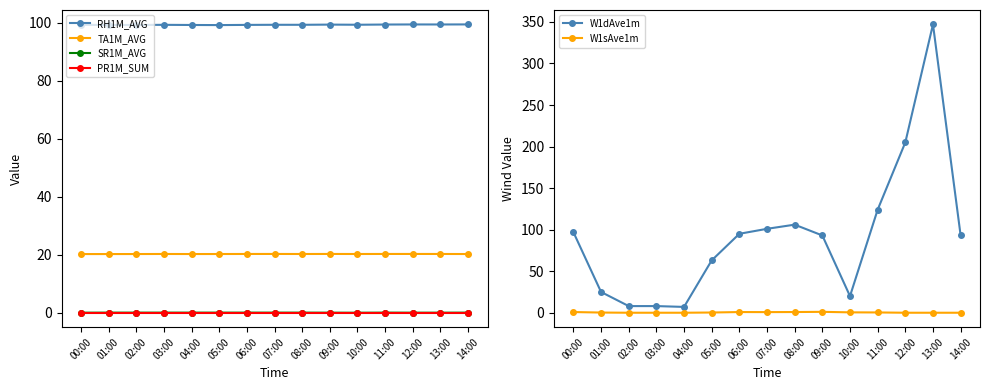

True or false: TA1M_AVG has a value of 20.2 at 07:00.

True